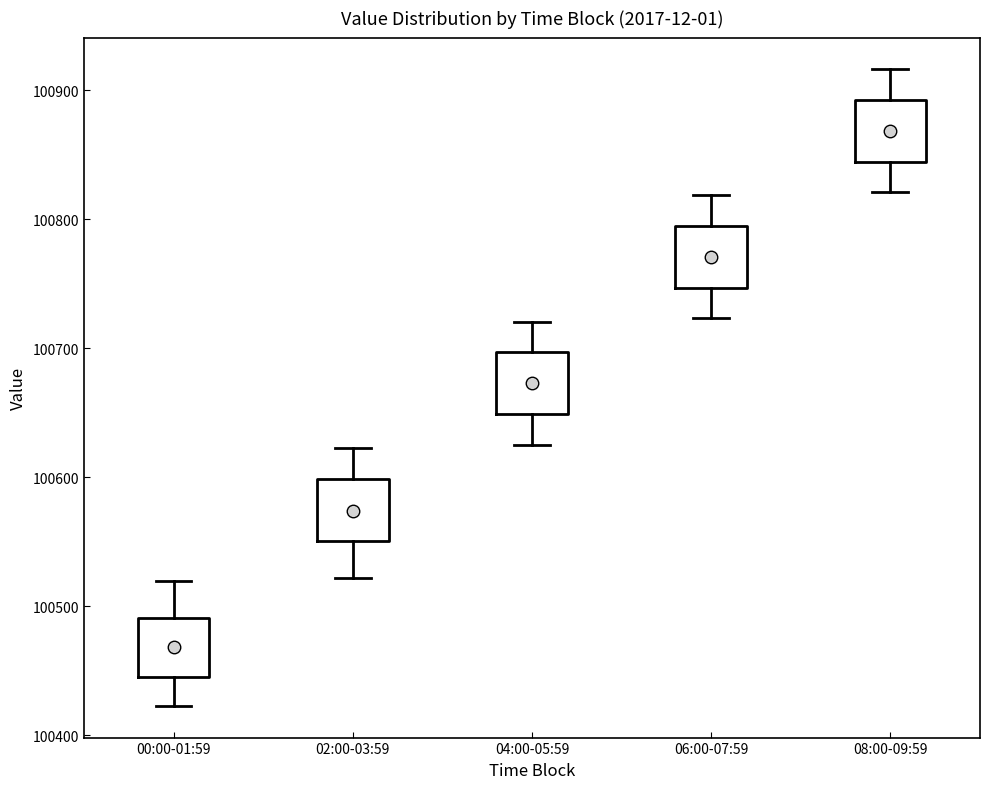

Where does the upper whisker of the box for 02:00-03:59 end on the y-axis? The values are not printed on the chart, so give them approximately, as read against the axis.

100620